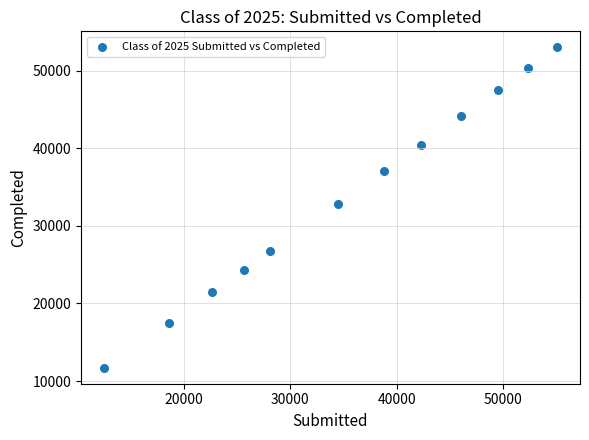

What Y value in the scatter plot is closest to 32360?

32870